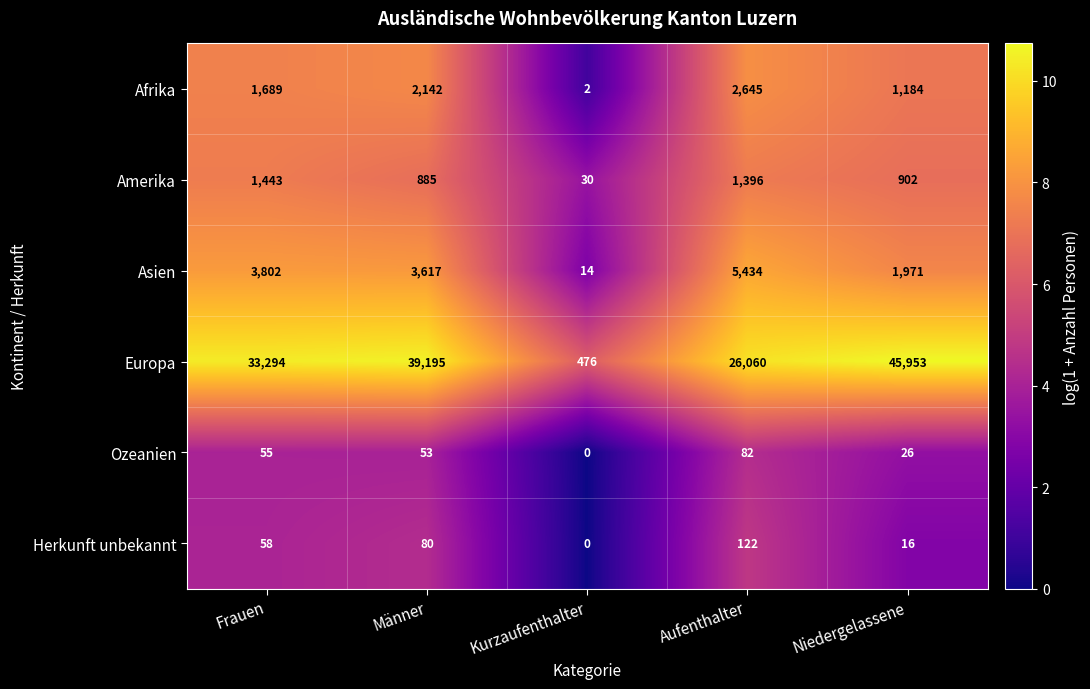

Between Frauen and Männer, which series saw the biggest shift?

Europa